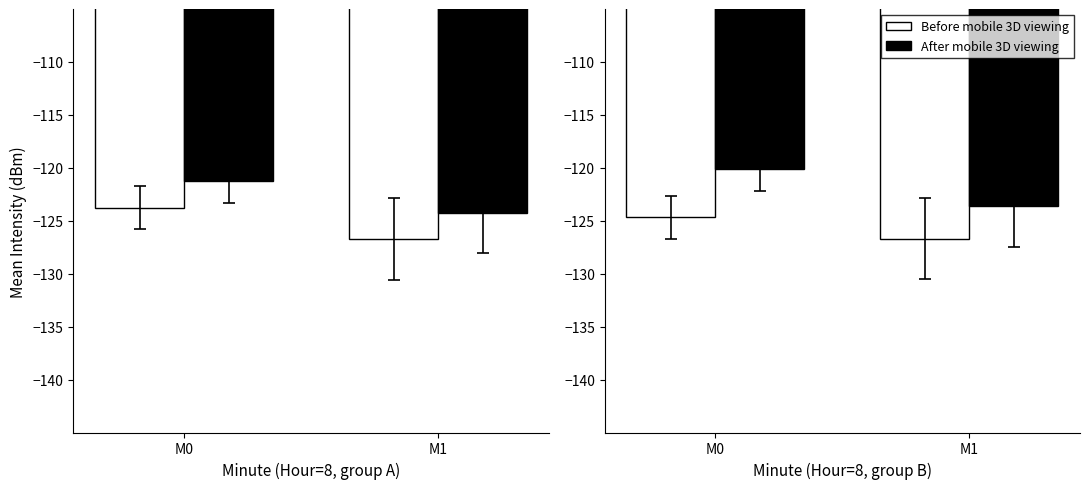

The value of Before mobile 3D viewing at M1 is -126.7. True or false?

True